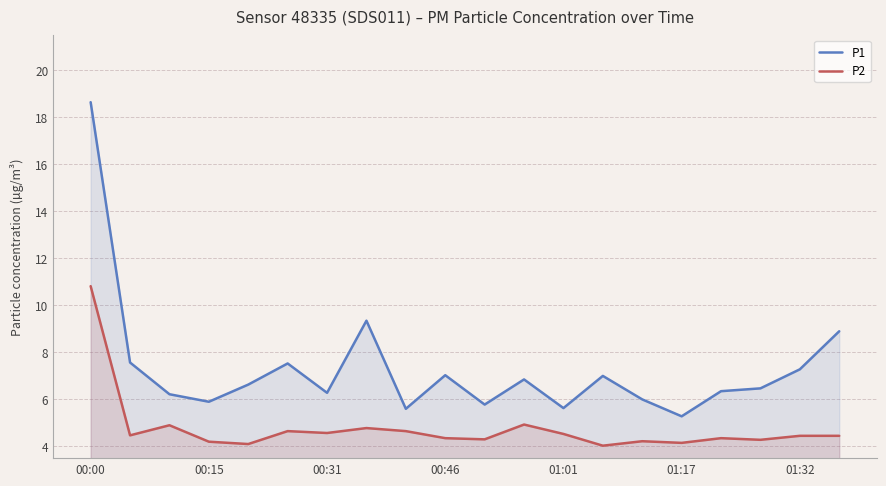

List the series in order of their peak value, highest first.

P1, P2